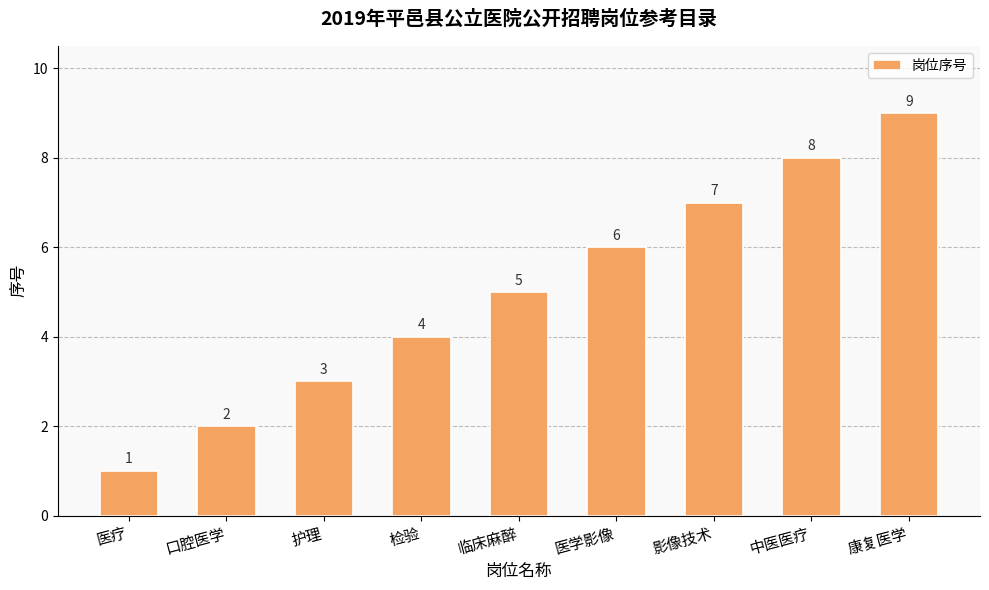

Rank the categories by value from highest to lowest.

康复医学, 中医医疗, 影像技术, 医学影像, 临床麻醉, 检验, 护理, 口腔医学, 医疗